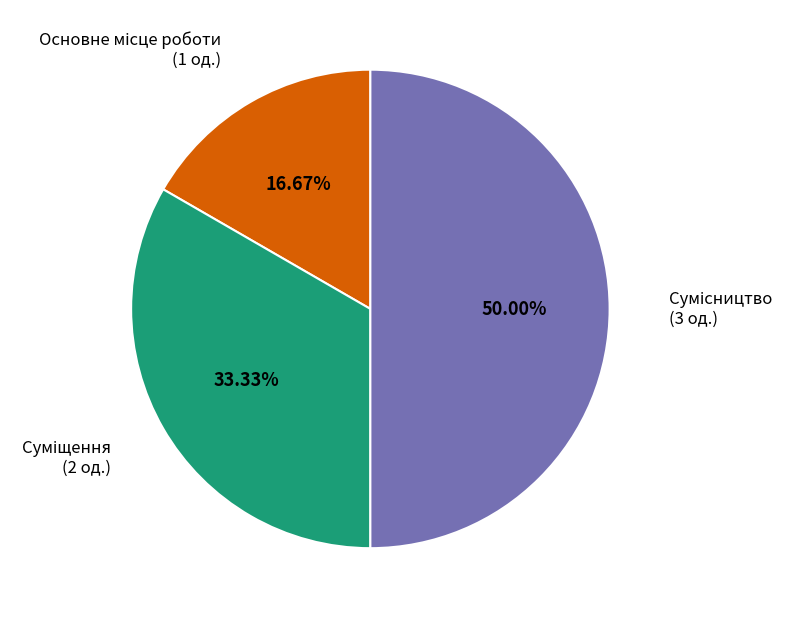

Count the number of slices in the pie.

3